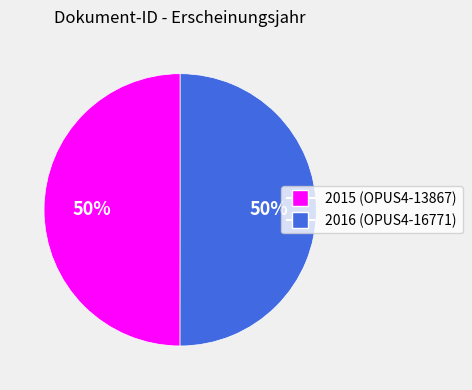

To the nearest percent, what is the average slice percentage?

50%